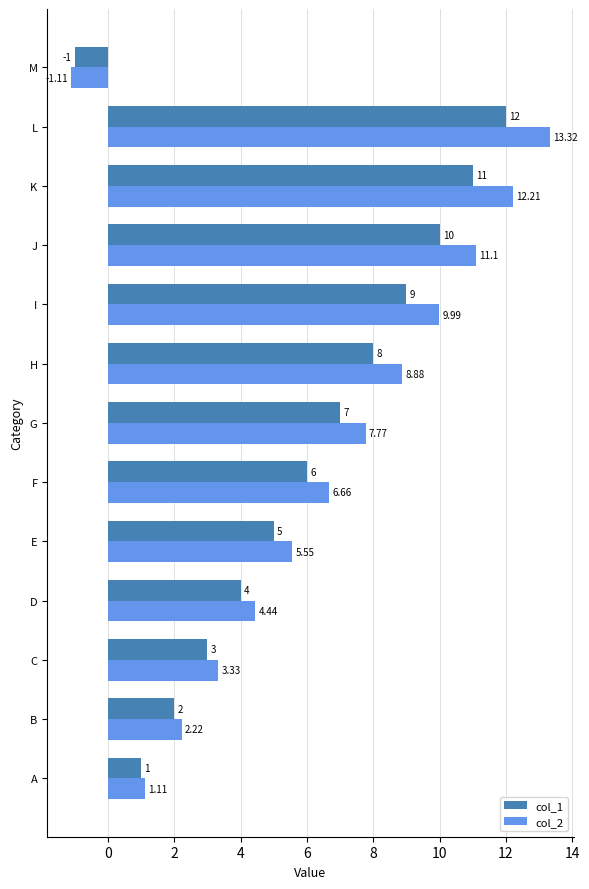

List the series in order of their peak value, highest first.

col_2, col_1